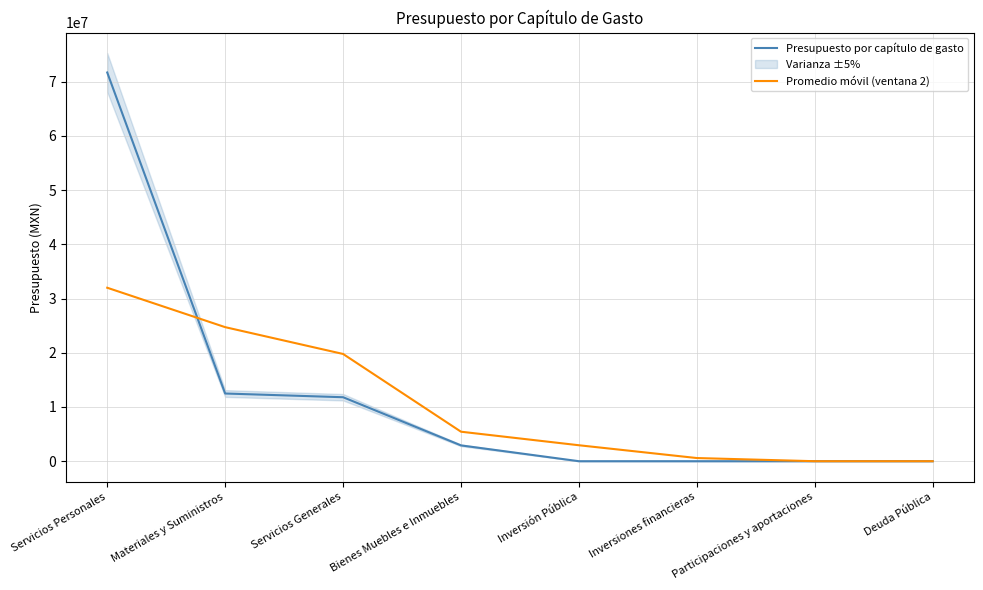

What is the greatest value displayed?

71680441.1